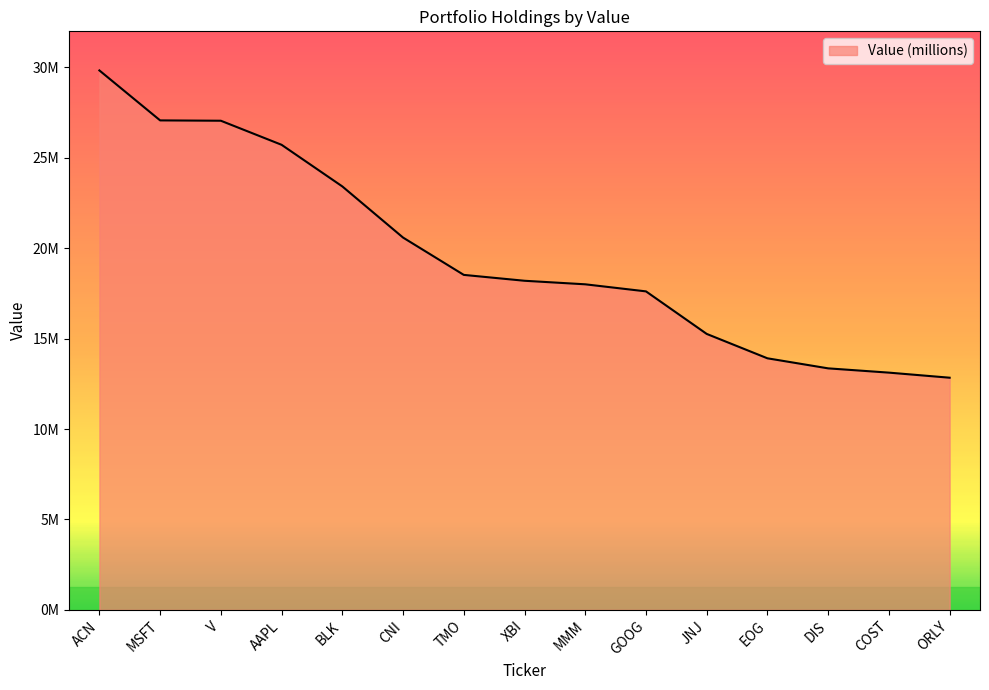

Approximately how many times larger is the value at CNI compared to DIS?

1.5